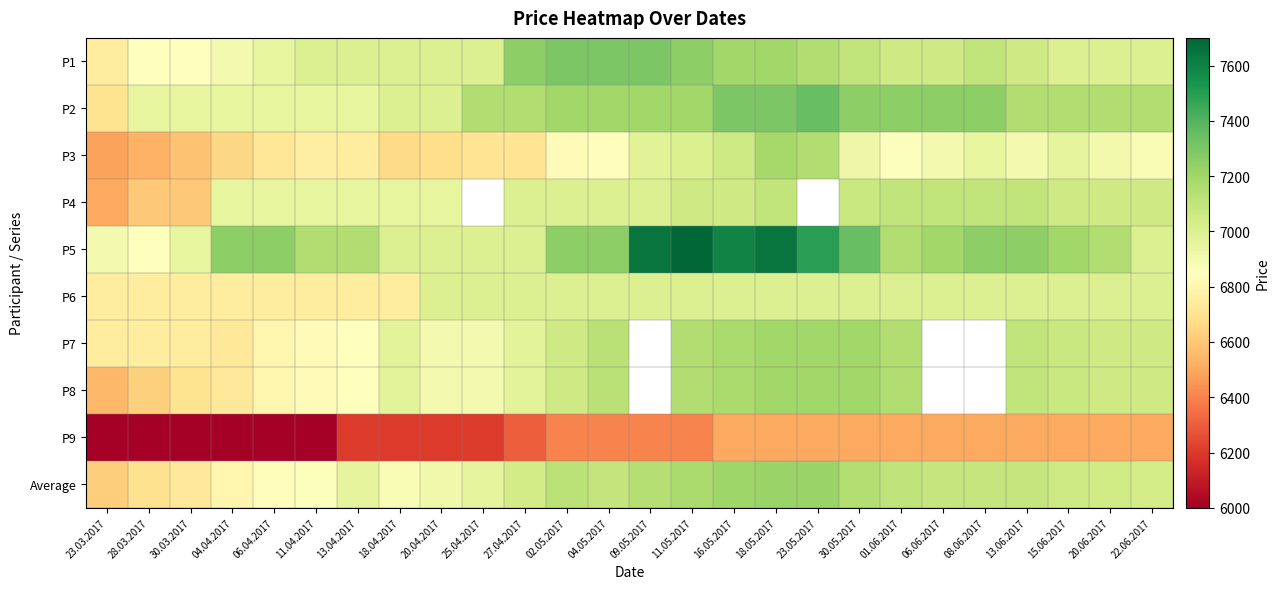

What is the average value of the P1 series?

7061.5